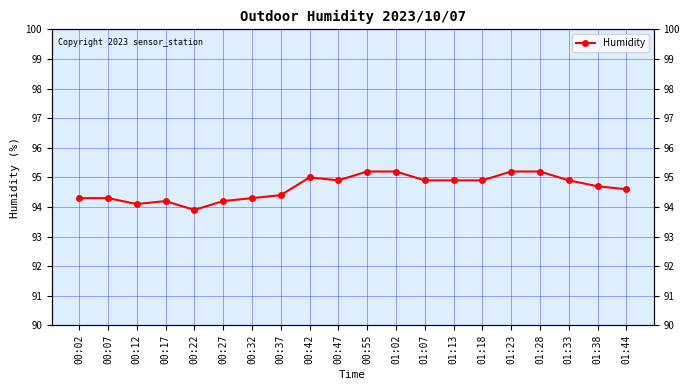

At which label does the data first exceed 94?

00:02